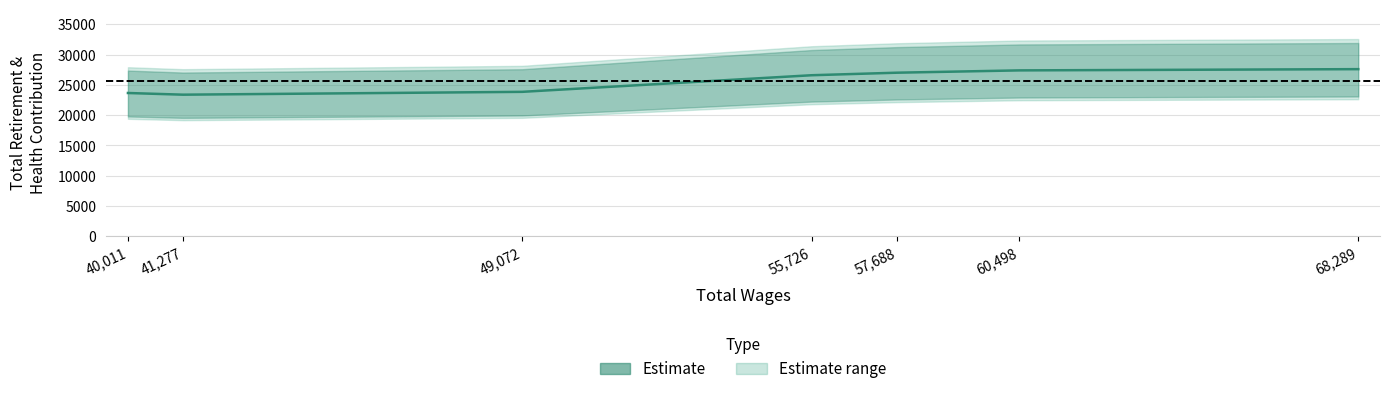

Reading right to left, list all the values displayed in this chart.

27609	27404	27023	26604	23861	23392	23669